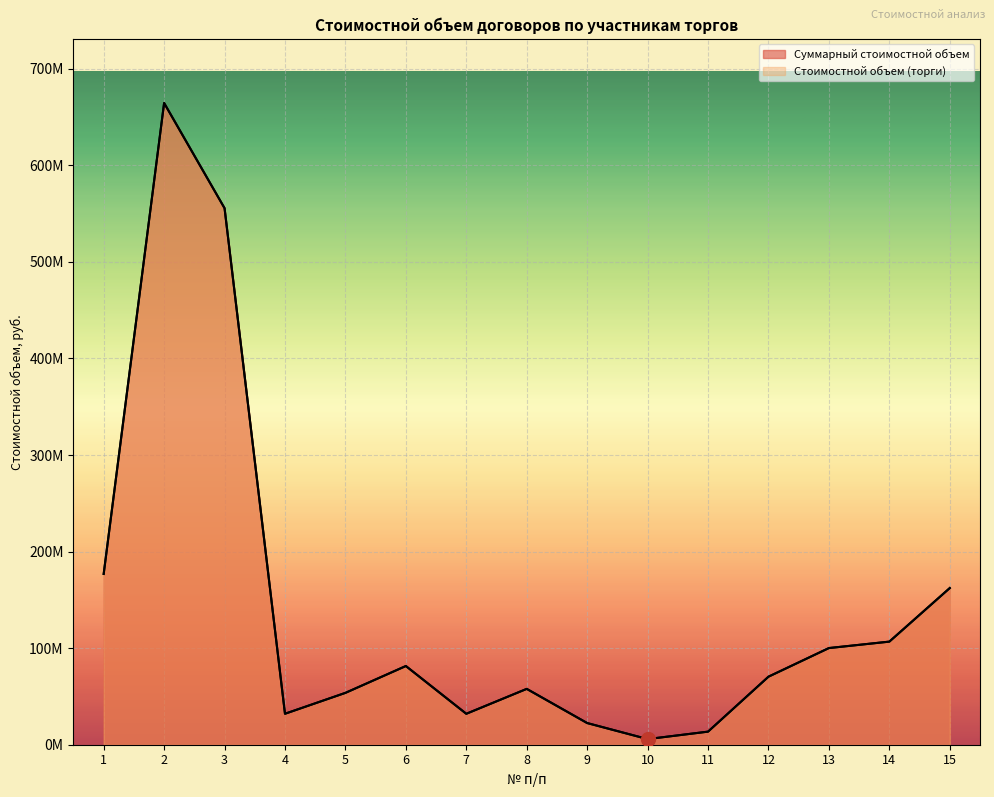

Read the Суммарный стоимостной объем value at 3, to the nearest 50.

555621600